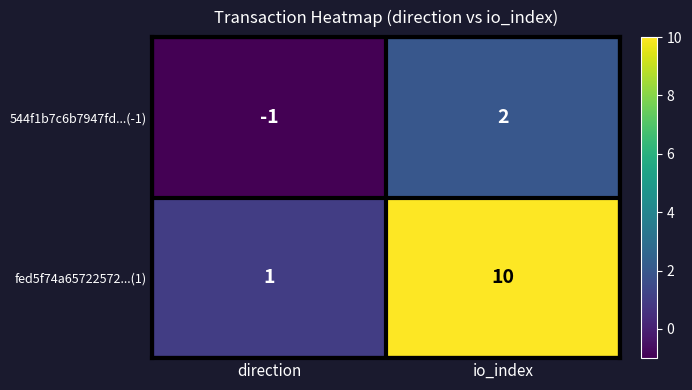

At which label is 544f1b7c6b7947fd...(-1) closest to 0?

direction